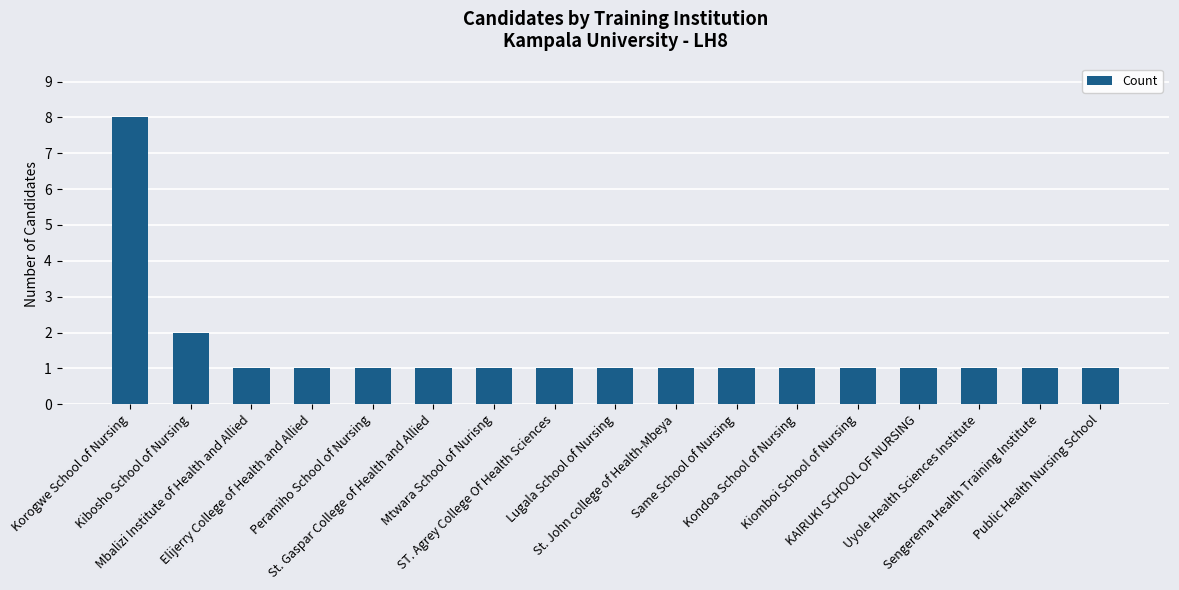

The value at Mbalizi Institute of Health and Allied is 1. True or false?

True